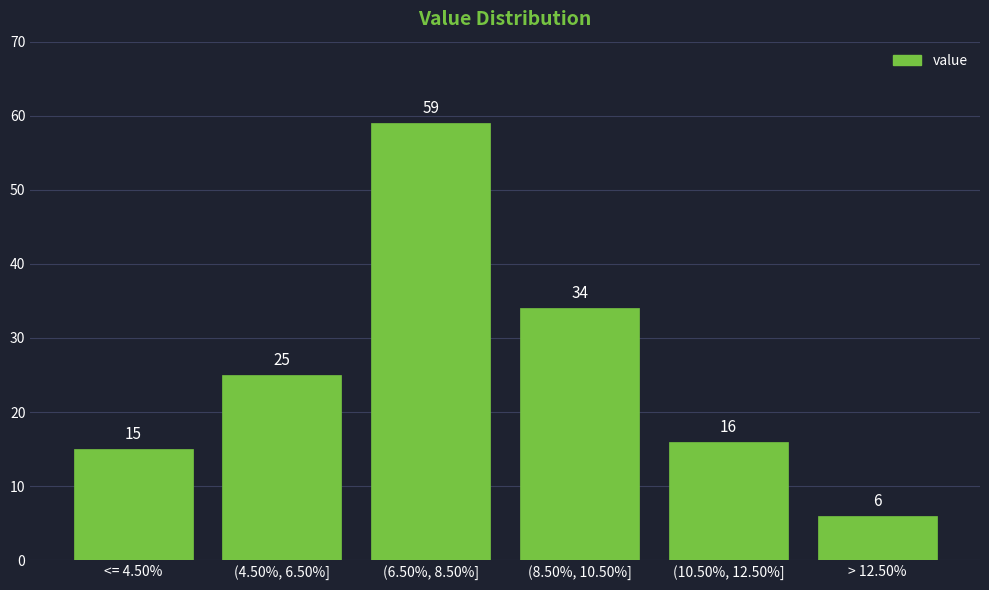

Reading left to right, transcribe all the data shown in this chart.

<= 4.50%=15	(4.50%, 6.50%]=25	(6.50%, 8.50%]=59	(8.50%, 10.50%]=34	(10.50%, 12.50%]=16	> 12.50%=6